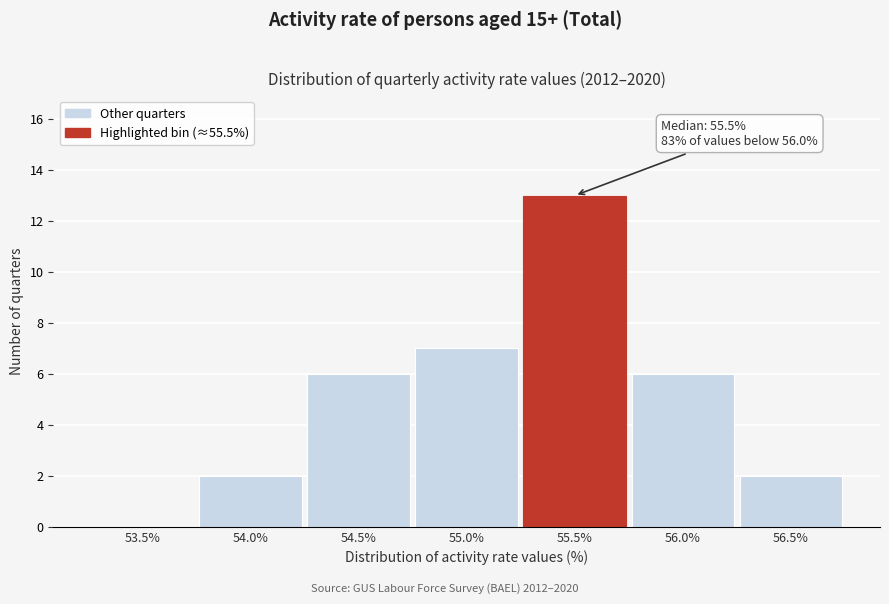

Reading right to left, list all the values displayed in this chart.

56.5%=2	56.0%=6	55.5%=13	55.0%=7	54.5%=6	54.0%=2	53.5%=0